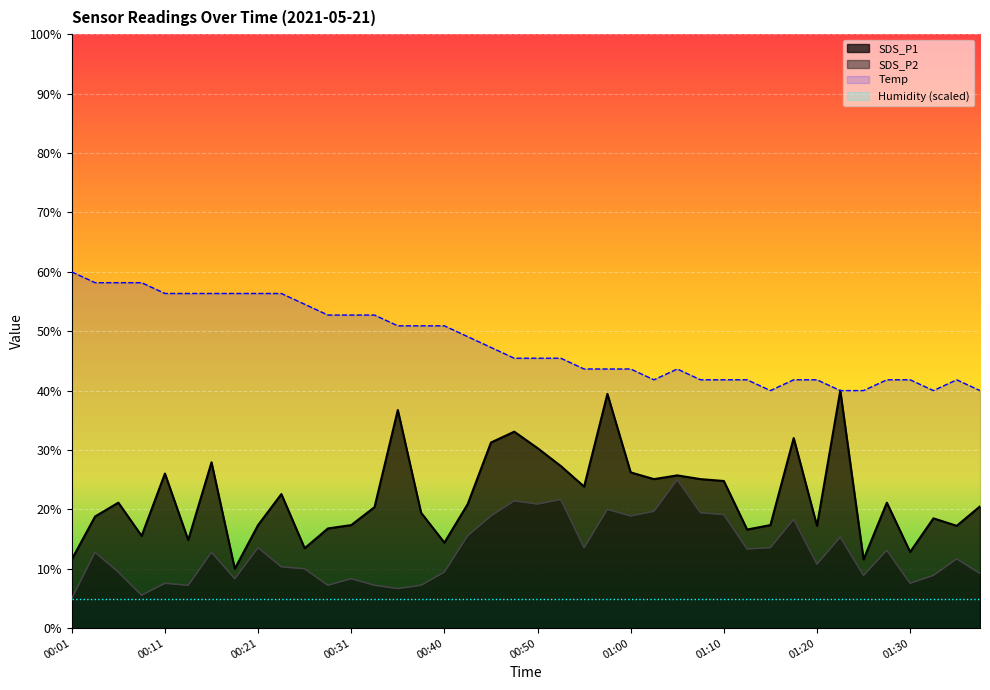

How many data points in SDS_P2 are less than 12?

20